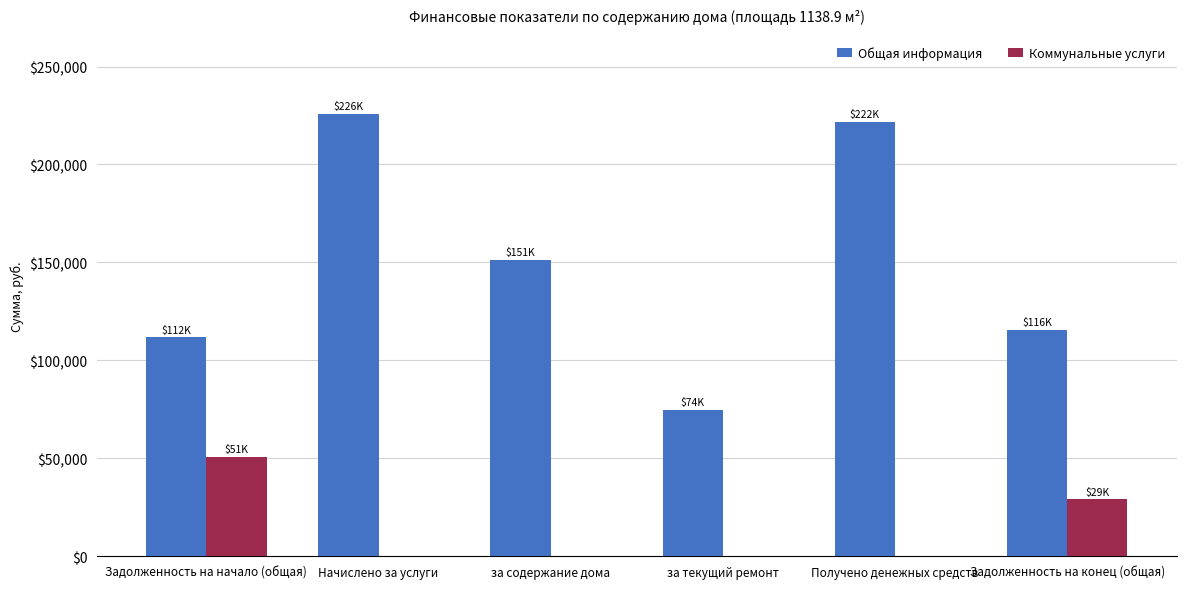

Reading left to right, transcribe all the data shown in this chart.

Общая информация: 111662.3	225563.6	151079.6	74484.1	221537.2	115688.8
Коммунальные услуги: 50680.2	0.0	0.0	0.0	0.0	28928.3